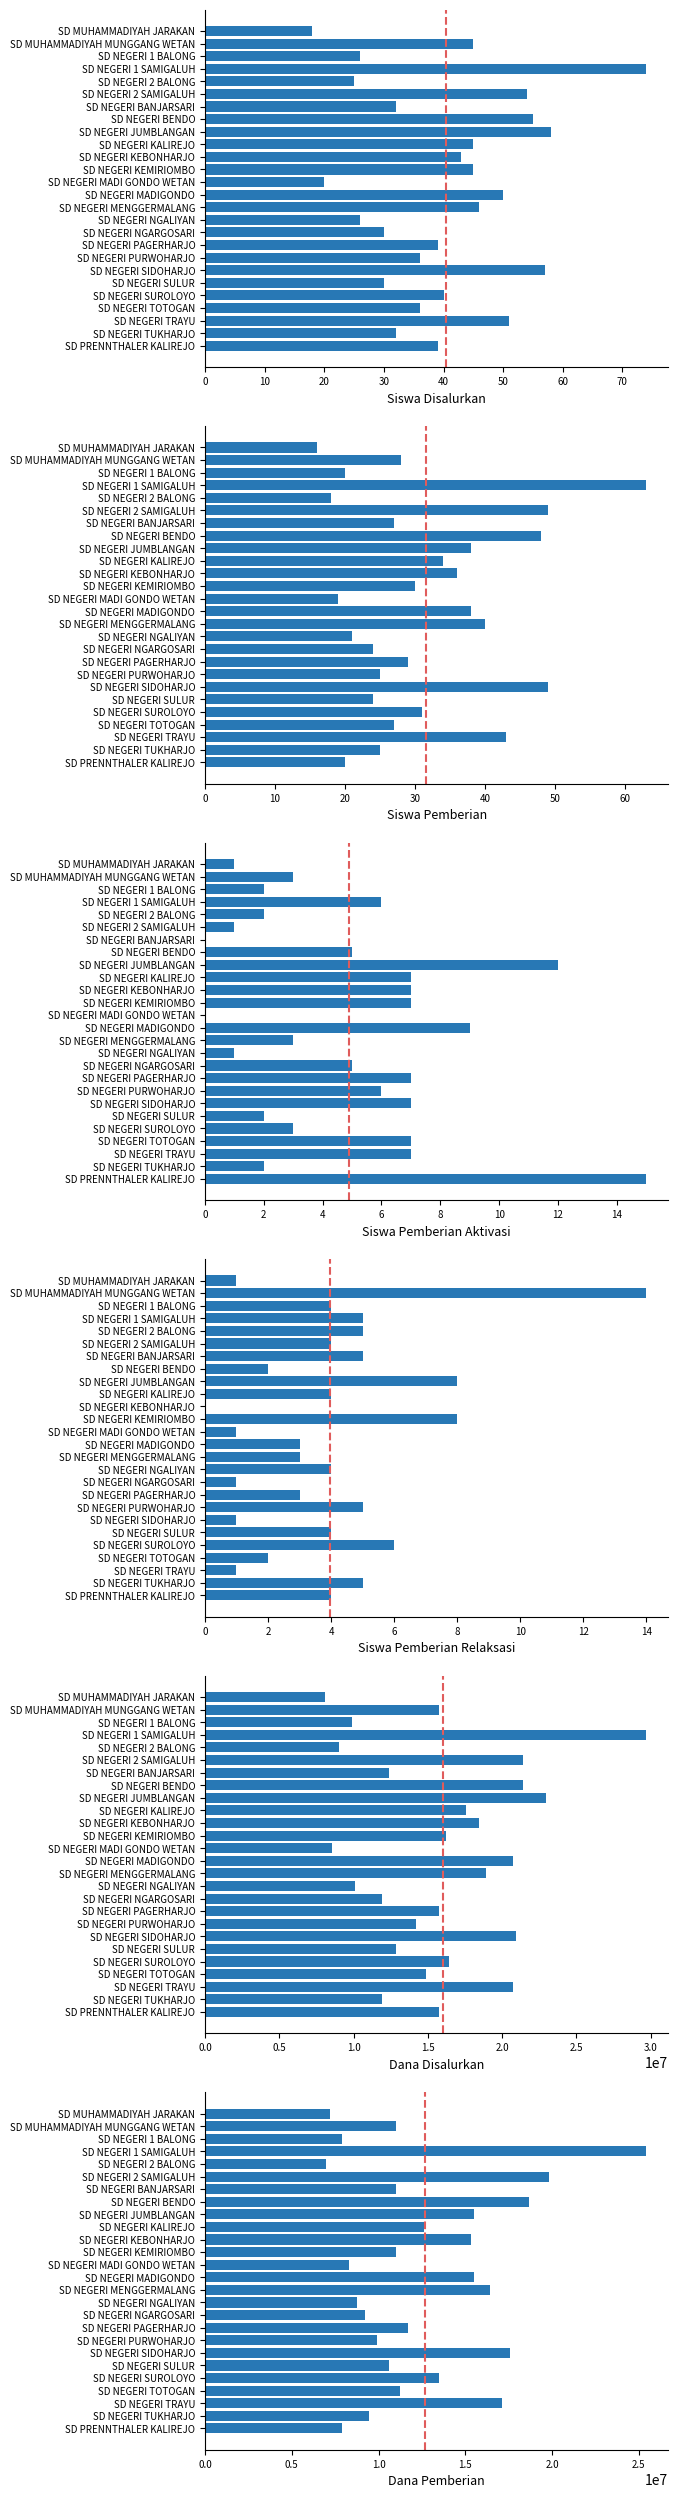

Reading left to right, what are all the values shown in this chart?

Siswa Disalurkan: 18	45	26	74	25	54	32	55	58	45	43	45	20	50	46	26	30	39	36	57	30	40	36	51	32	39
Siswa Pemberian: 16	28	20	63	18	49	27	48	38	34	36	30	19	38	40	21	24	29	25	49	24	31	27	43	25	20
Siswa Pemberian Aktivasi: 1	3	2	6	2	1	0	5	12	7	7	7	0	9	3	1	5	7	6	7	2	3	7	7	2	15
Siswa Pemberian Relaksasi: 1	14	4	5	5	4	5	2	8	4	0	8	1	3	3	4	1	3	5	1	4	6	2	1	5	4
Dana Disalurkan: 8100000	15750000	9900000	29700000	9000000	21375000	12375000	21375000	22950000	17550000	18450000	16200000	8550000	20700000	18900000	10125000	11925000	15750000	14175000	20925000	12825000	16425000	14850000	20700000	11925000	15750000
Dana Pemberian: 7200000	11025000	7875000	25425000	6975000	19800000	11025000	18675000	15525000	12600000	15300000	11025000	8325000	15525000	16425000	8775000	9225000	11700000	9900000	17550000	10575000	13500000	11250000	17100000	9450000	7875000